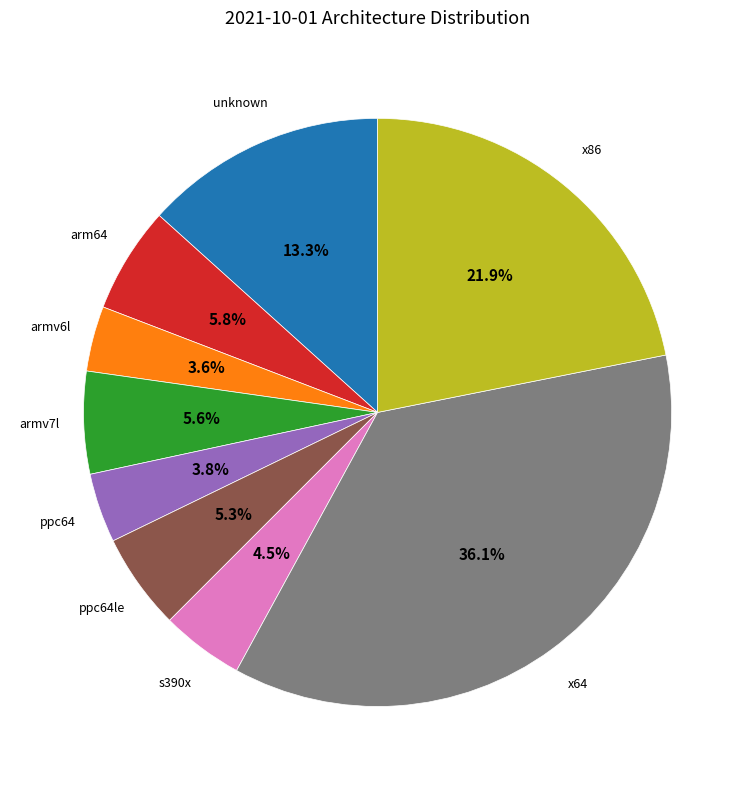

Is there any slice that represents more than half of the pie?

No